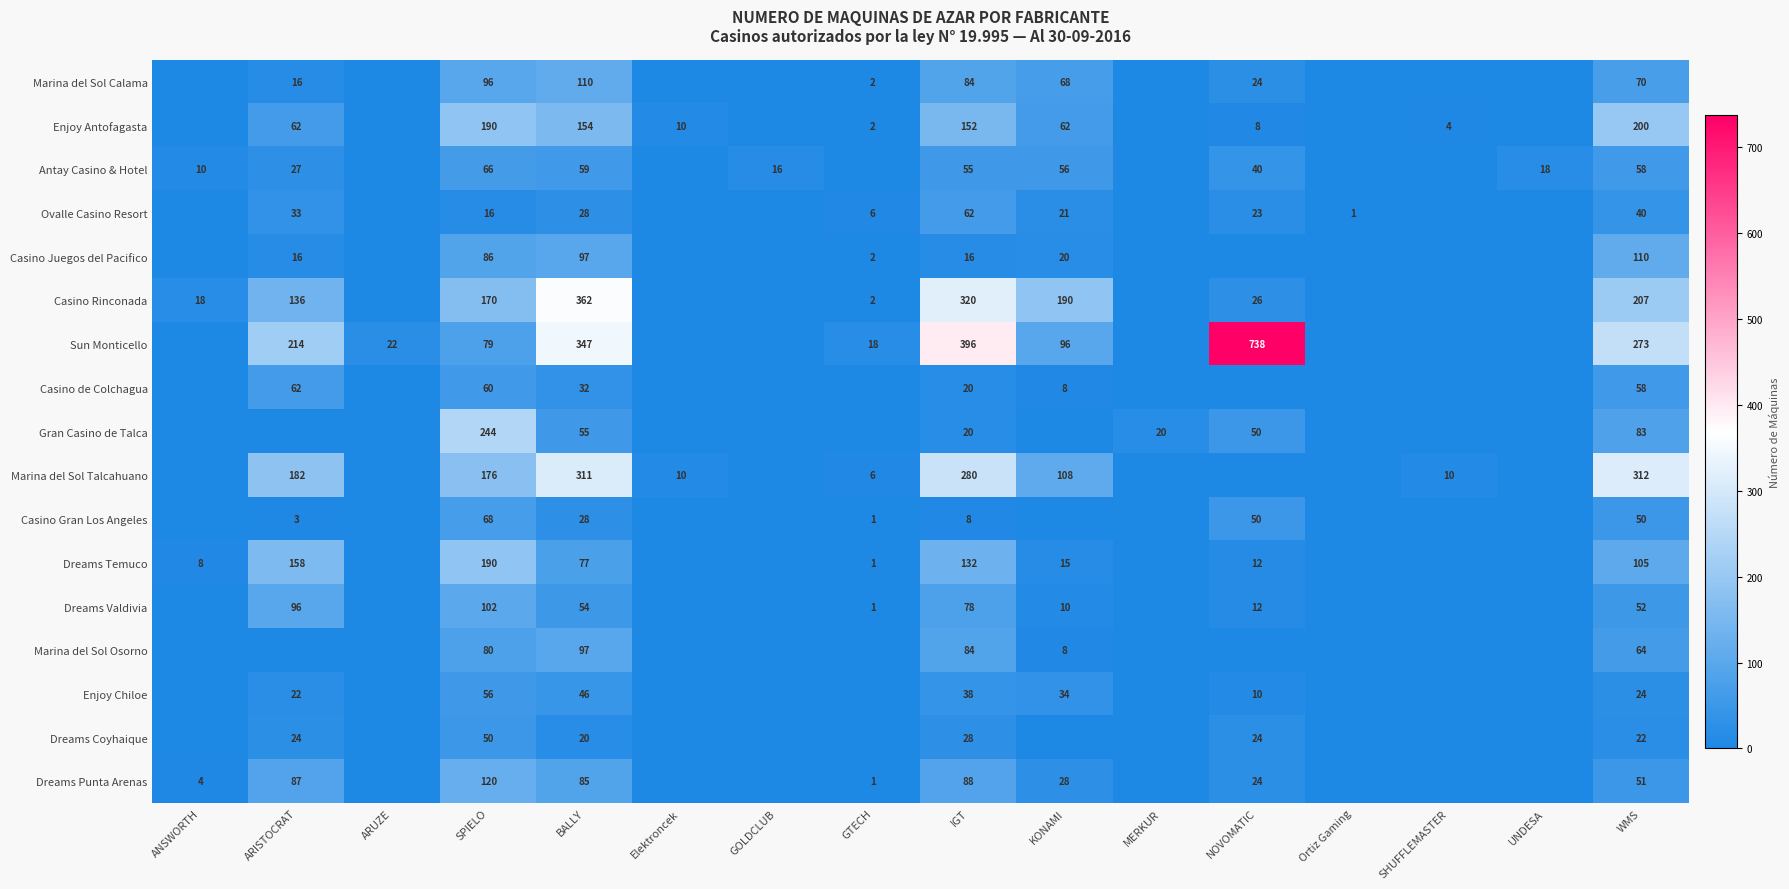

The Antay Casino & Hotel series shows 10 at ANSWORTH. True or false?

True